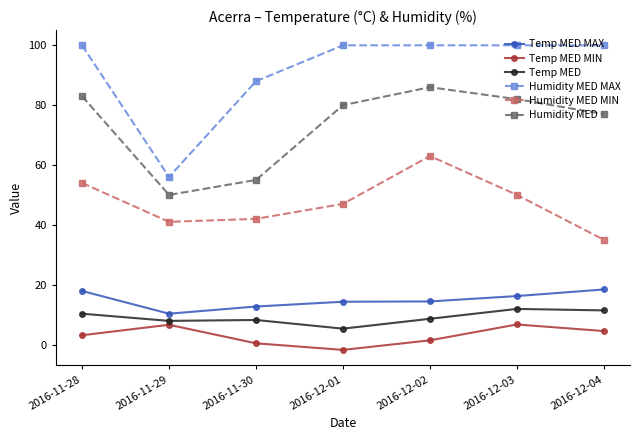

What is the label of the 1st point from the right?

2016-12-04